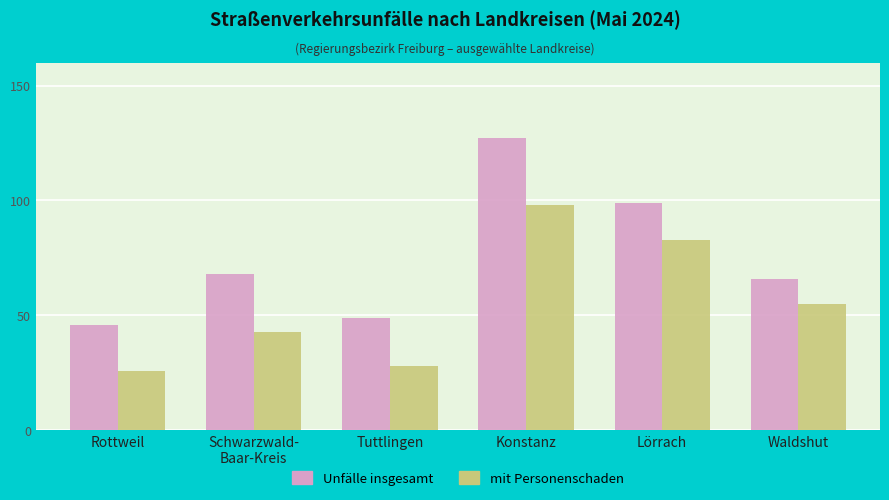

Which category has the lowest value in the mit Personenschaden series?

Rottweil